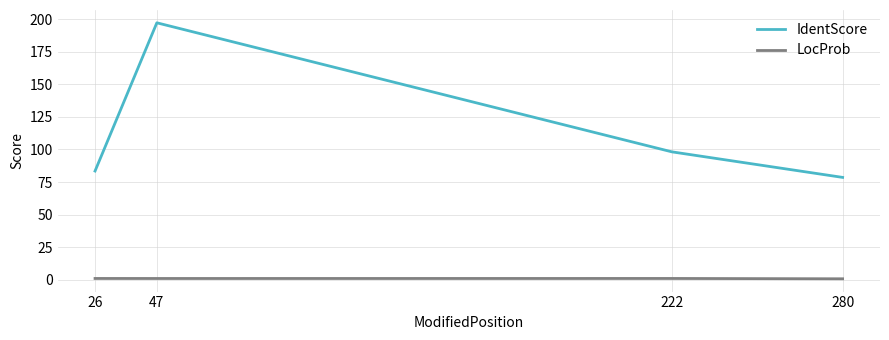

At how many categories does at least one series exceed 52?

4